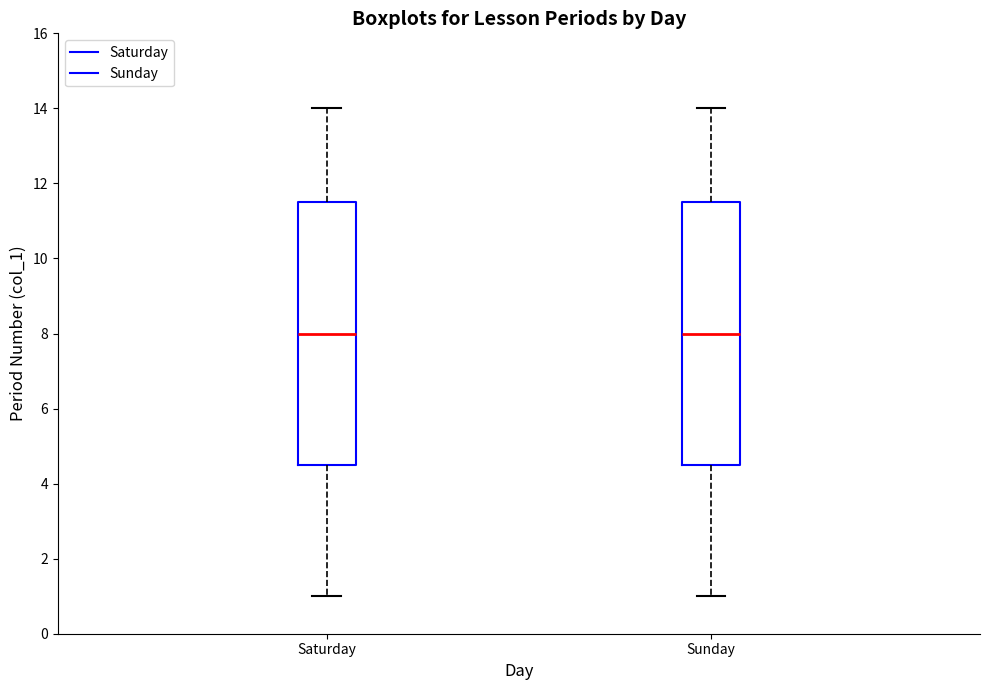

Reading left to right, read every box against the y-axis: the position of its median line, the range the box covers, and the ends of its whiskers. The values are not printed on the chart, so give them approximately, as read against the axis.

Saturday: median 8.0, box 4.6 to 11.6, whiskers 1.0 to 14.0
Sunday: median 8.0, box 4.6 to 11.6, whiskers 1.0 to 14.0